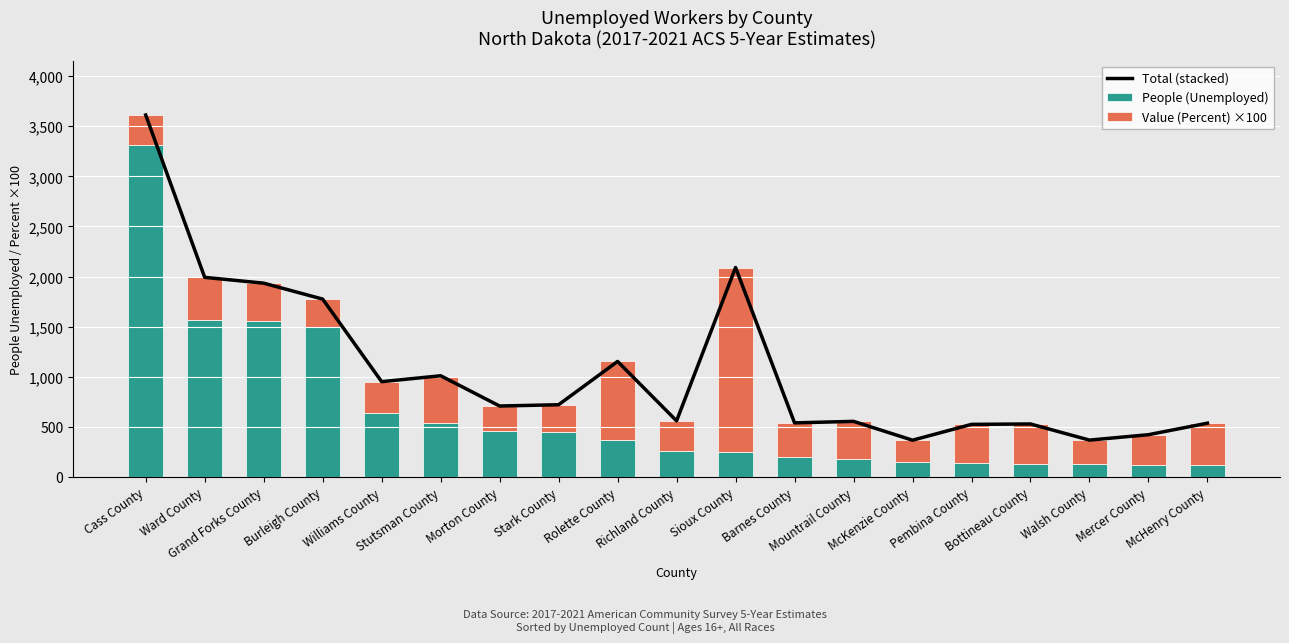

What is the label of the 12th bar from the right?

Stark County